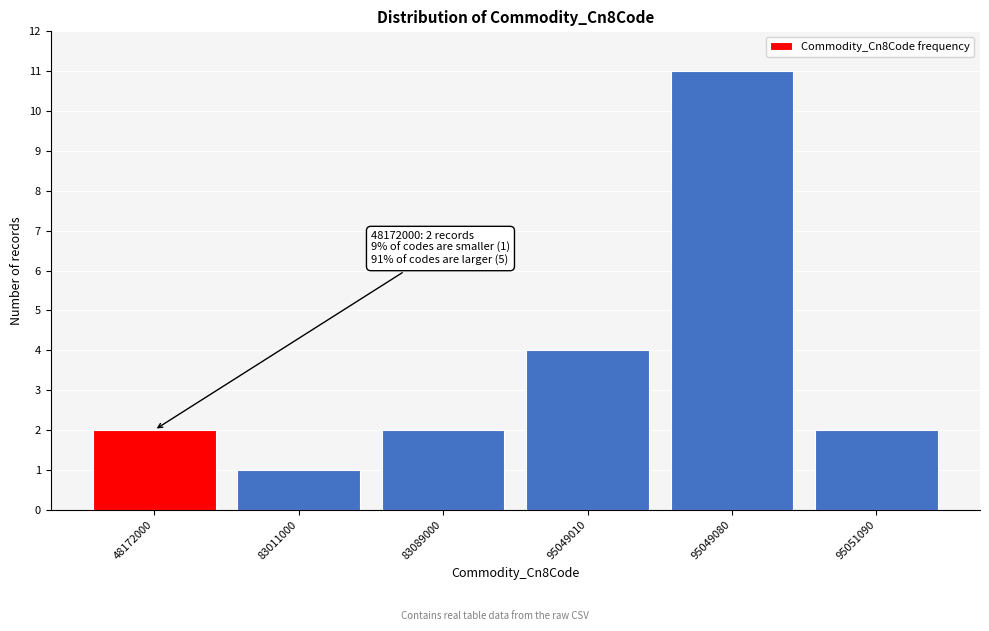

Reading right to left, what are all the values shown in this chart?

95051090=2	95049080=11	95049010=4	83089000=2	83011000=1	48172000=2